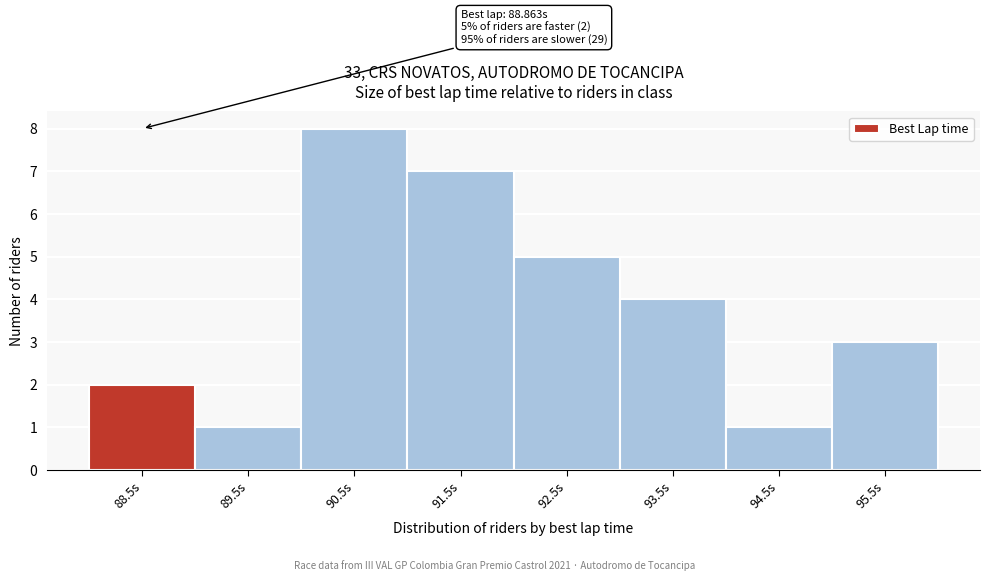

Reading left to right, list all the values displayed in this chart.

88.5s=2	89.5s=1	90.5s=8	91.5s=7	92.5s=5	93.5s=4	94.5s=1	95.5s=3